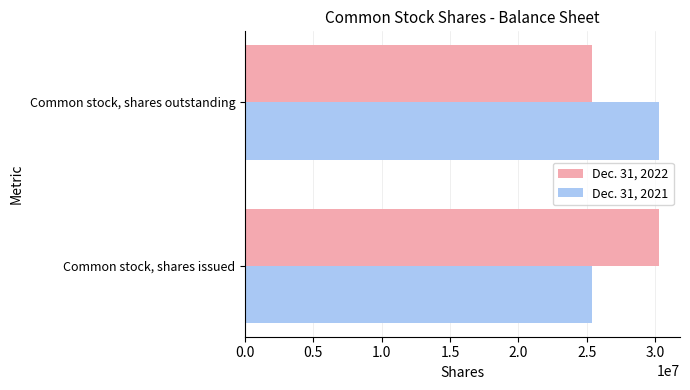

At which label is Dec. 31, 2021 closest to 27822510?

Common stock, shares issued